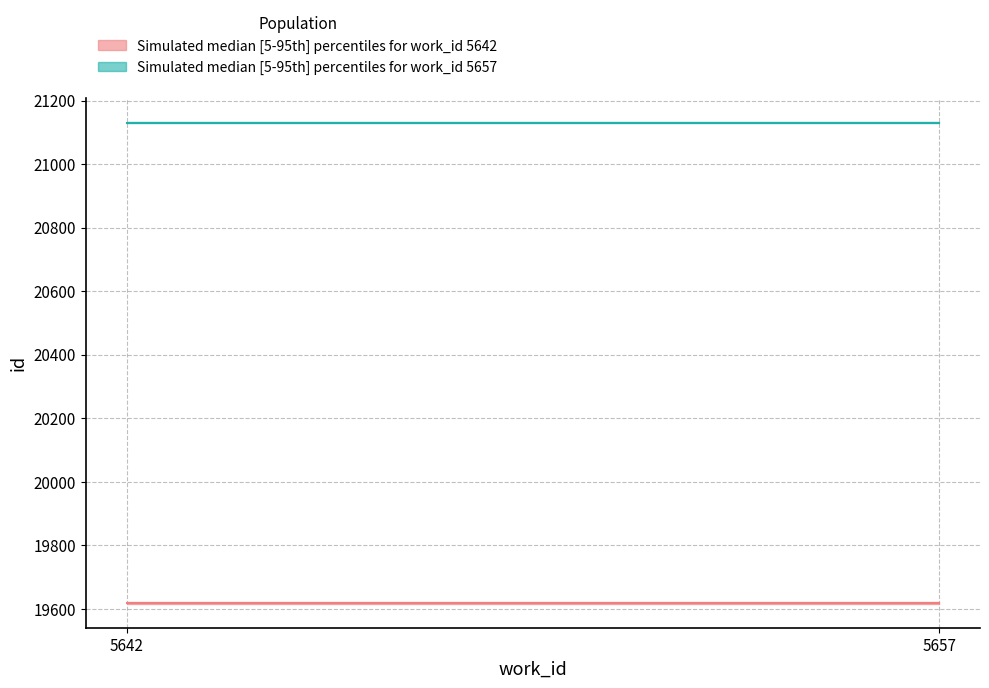

What is the approximate value of work_5642_upper at 5642, to the nearest 100?

19600